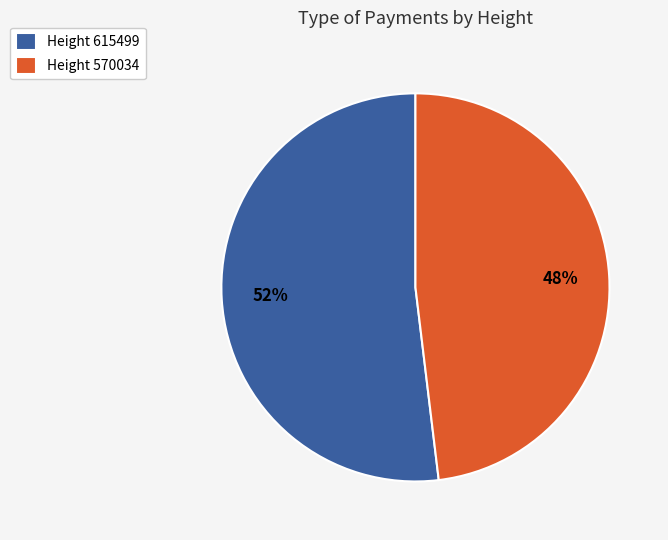

Which category has the smallest portion of the pie?

Height 570034